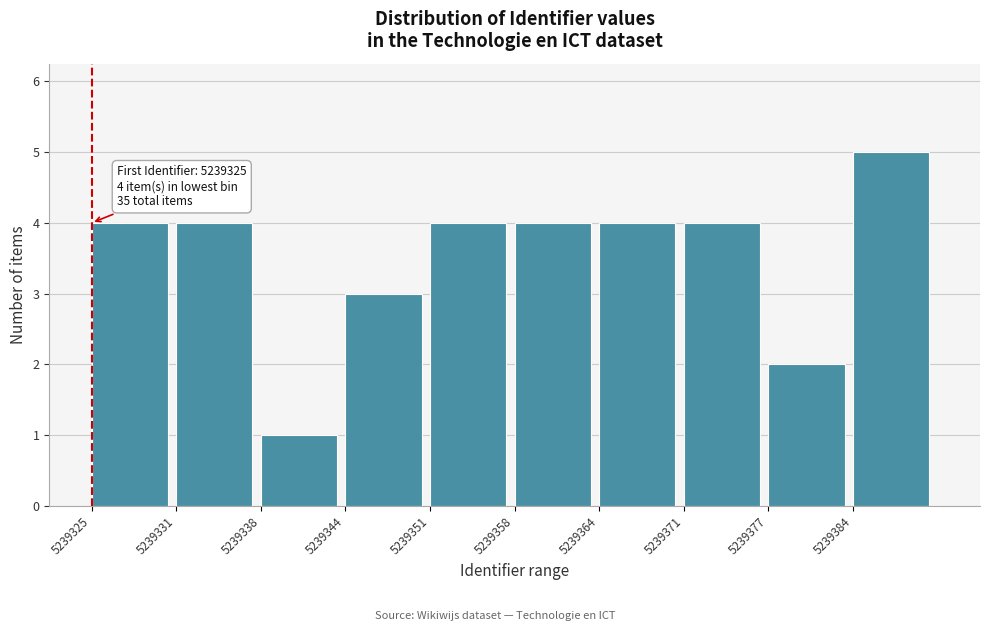

Reading left to right, transcribe all the data shown in this chart.

5239325=4	5239331=4	5239338=1	5239344=3	5239351=4	5239358=4	5239364=4	5239371=4	5239377=2	5239384=5